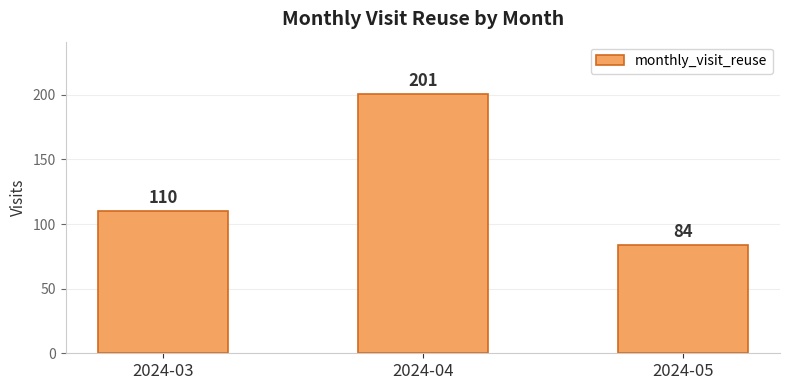

What is the greatest value displayed?

201